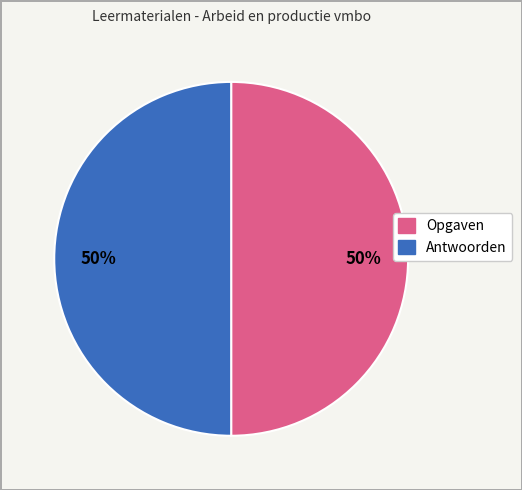

To the nearest percent, what is the average slice percentage?

50%